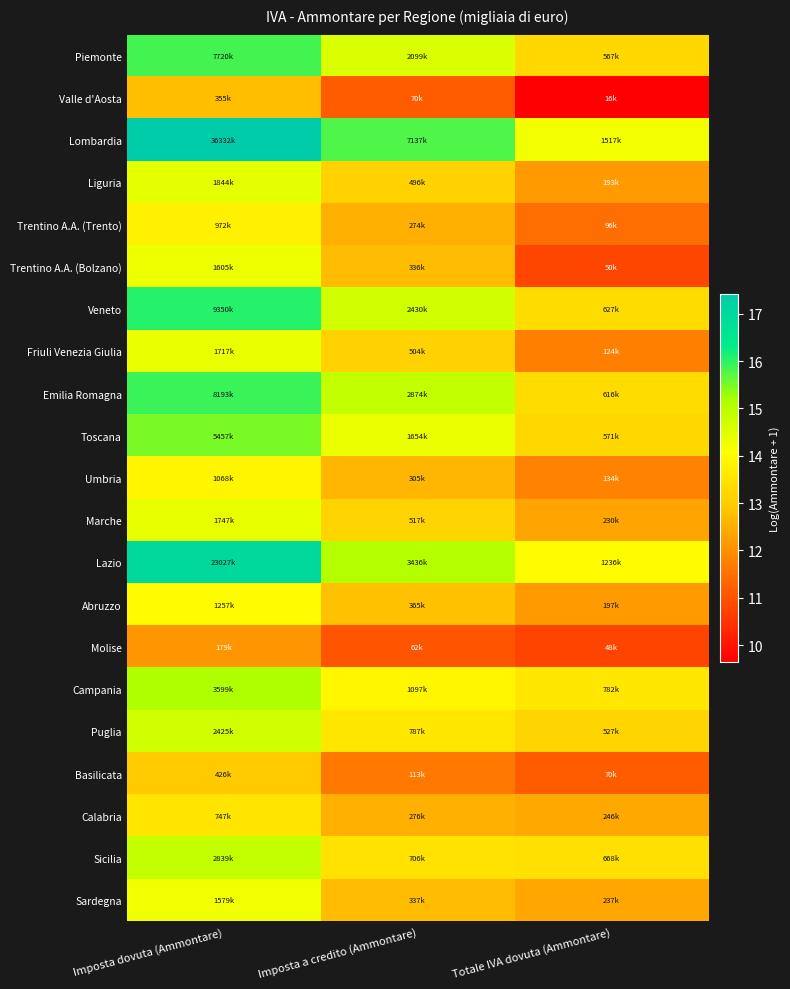

Reading right to left, extract all data points from this chart.

Piemonte: Totale IVA dovuta (Ammontare)=13.2	Imposta a credito (Ammontare)=14.6	Imposta dovuta (Ammontare)=15.9
Valle d'Aosta: Totale IVA dovuta (Ammontare)=9.7	Imposta a credito (Ammontare)=11.2	Imposta dovuta (Ammontare)=12.8
Lombardia: Totale IVA dovuta (Ammontare)=14.2	Imposta a credito (Ammontare)=15.8	Imposta dovuta (Ammontare)=17.4
Liguria: Totale IVA dovuta (Ammontare)=12.2	Imposta a credito (Ammontare)=13.1	Imposta dovuta (Ammontare)=14.4
Trentino A.A. (Trento): Totale IVA dovuta (Ammontare)=11.5	Imposta a credito (Ammontare)=12.5	Imposta dovuta (Ammontare)=13.8
Trentino A.A. (Bolzano): Totale IVA dovuta (Ammontare)=10.8	Imposta a credito (Ammontare)=12.7	Imposta dovuta (Ammontare)=14.3
Veneto: Totale IVA dovuta (Ammontare)=13.3	Imposta a credito (Ammontare)=14.7	Imposta dovuta (Ammontare)=16.1
Friuli Venezia Giulia: Totale IVA dovuta (Ammontare)=11.7	Imposta a credito (Ammontare)=13.1	Imposta dovuta (Ammontare)=14.4
Emilia Romagna: Totale IVA dovuta (Ammontare)=13.3	Imposta a credito (Ammontare)=14.9	Imposta dovuta (Ammontare)=15.9
Toscana: Totale IVA dovuta (Ammontare)=13.3	Imposta a credito (Ammontare)=14.3	Imposta dovuta (Ammontare)=15.5
Umbria: Totale IVA dovuta (Ammontare)=11.8	Imposta a credito (Ammontare)=12.6	Imposta dovuta (Ammontare)=13.9
Marche: Totale IVA dovuta (Ammontare)=12.3	Imposta a credito (Ammontare)=13.2	Imposta dovuta (Ammontare)=14.4
Lazio: Totale IVA dovuta (Ammontare)=14.0	Imposta a credito (Ammontare)=15.0	Imposta dovuta (Ammontare)=17.0
Abruzzo: Totale IVA dovuta (Ammontare)=12.2	Imposta a credito (Ammontare)=12.8	Imposta dovuta (Ammontare)=14.0
Molise: Totale IVA dovuta (Ammontare)=10.8	Imposta a credito (Ammontare)=11.0	Imposta dovuta (Ammontare)=12.1
Campania: Totale IVA dovuta (Ammontare)=13.6	Imposta a credito (Ammontare)=13.9	Imposta dovuta (Ammontare)=15.1
Puglia: Totale IVA dovuta (Ammontare)=13.2	Imposta a credito (Ammontare)=13.6	Imposta dovuta (Ammontare)=14.7
Basilicata: Totale IVA dovuta (Ammontare)=11.2	Imposta a credito (Ammontare)=11.6	Imposta dovuta (Ammontare)=13.0
Calabria: Totale IVA dovuta (Ammontare)=12.4	Imposta a credito (Ammontare)=12.5	Imposta dovuta (Ammontare)=13.5
Sicilia: Totale IVA dovuta (Ammontare)=13.4	Imposta a credito (Ammontare)=13.5	Imposta dovuta (Ammontare)=14.9
Sardegna: Totale IVA dovuta (Ammontare)=12.4	Imposta a credito (Ammontare)=12.7	Imposta dovuta (Ammontare)=14.3